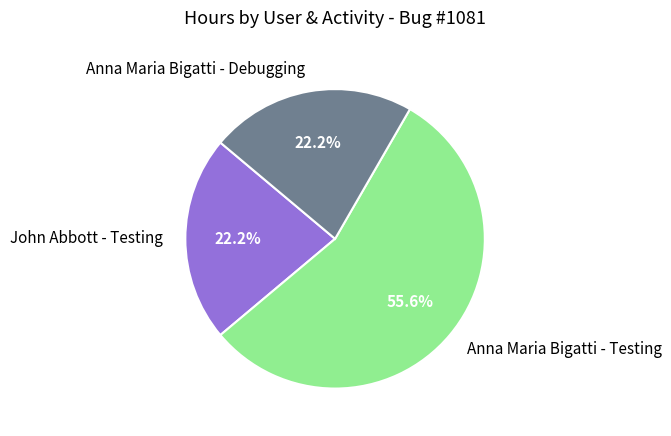

Count the number of slices in the pie.

3